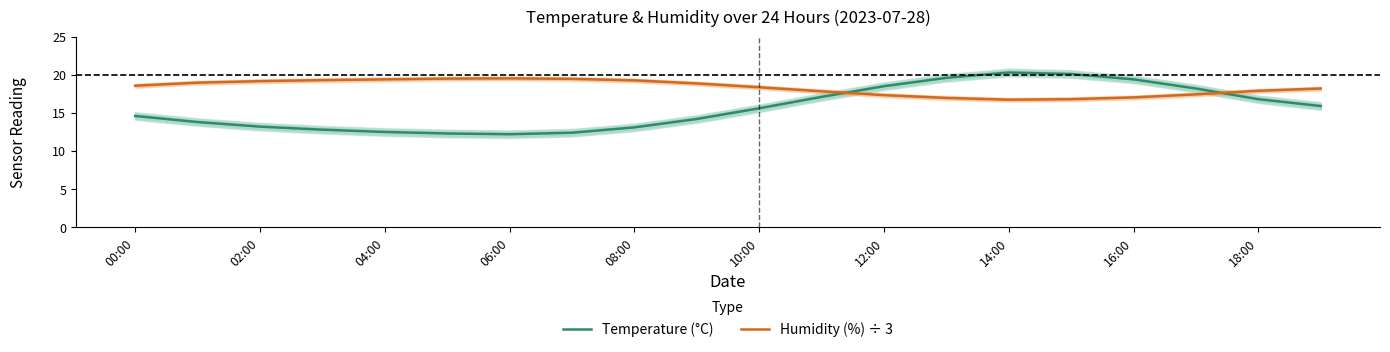

What is the average value of the Humidity (%) ÷ 3 series?

18.3